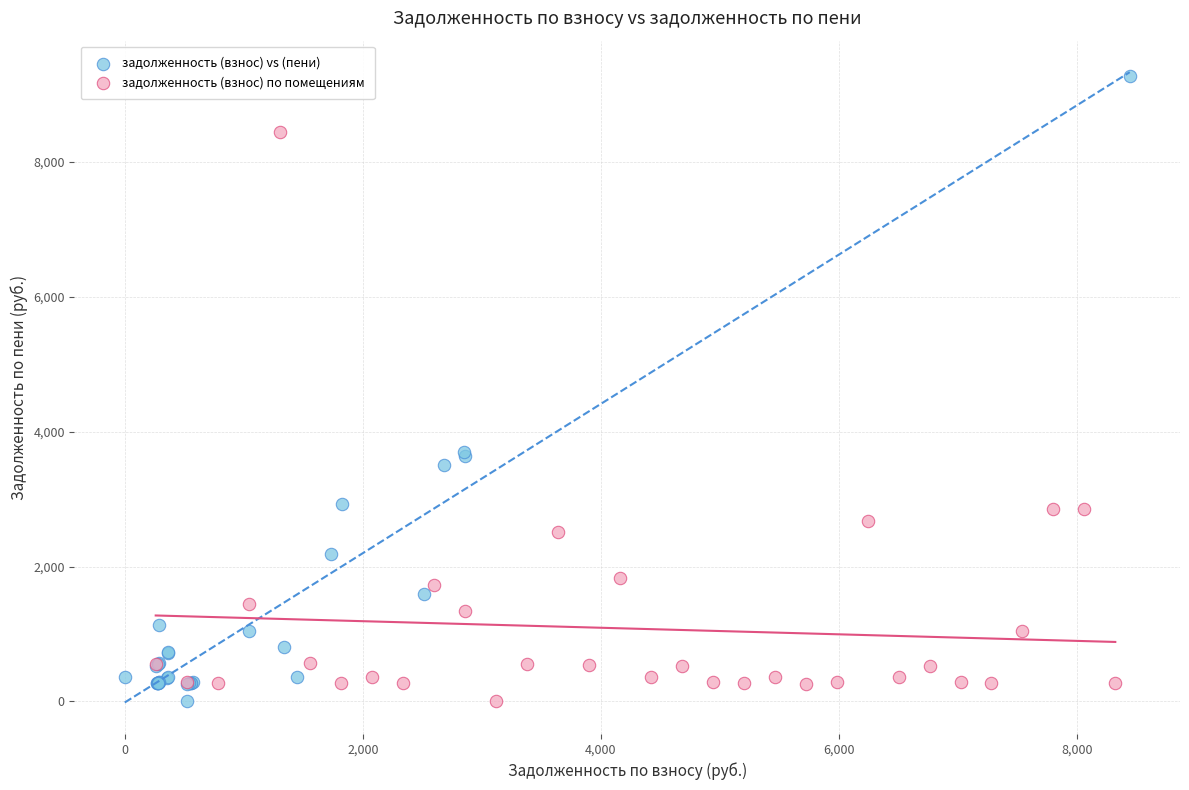

What are all the series names shown in the legend?

задолженность (взнос) vs (пени), задолженность (взнос) по помещениям